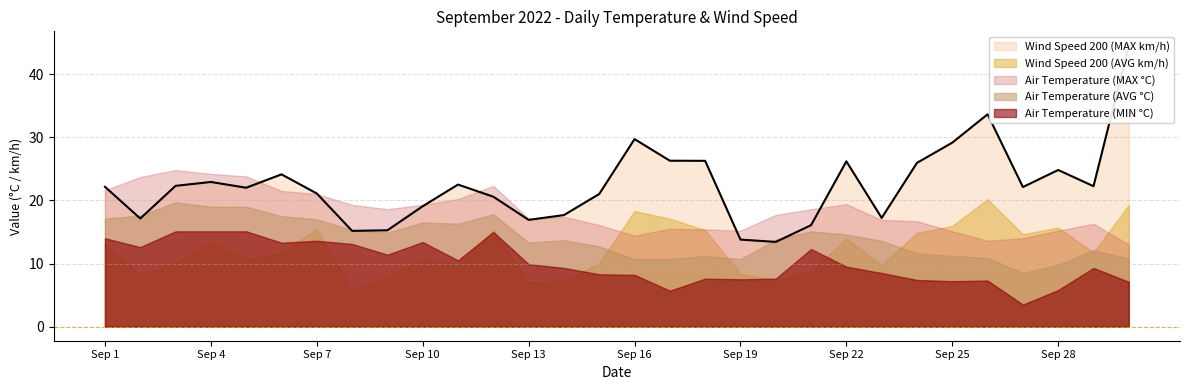

The Air Temperature (MIN °C) series shows 21.9 at Sep 4. True or false?

False